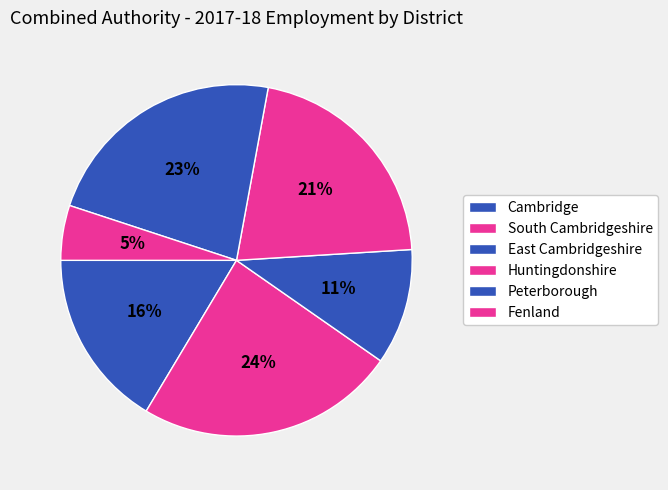

What percentage is the Cambridge slice, to the nearest percent?

16%